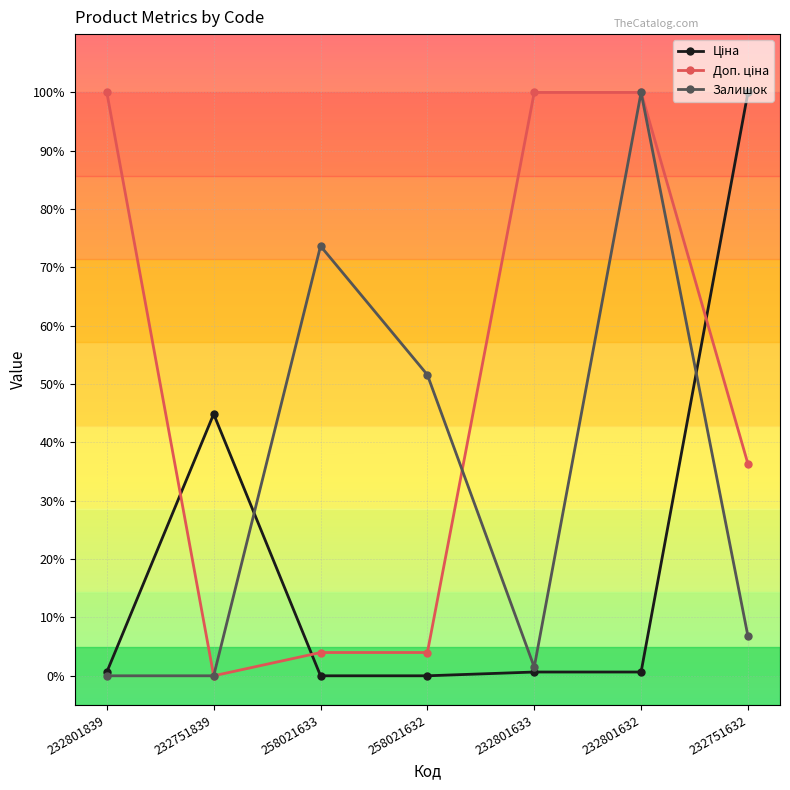

At how many categories does at least one series exceed 28?

7